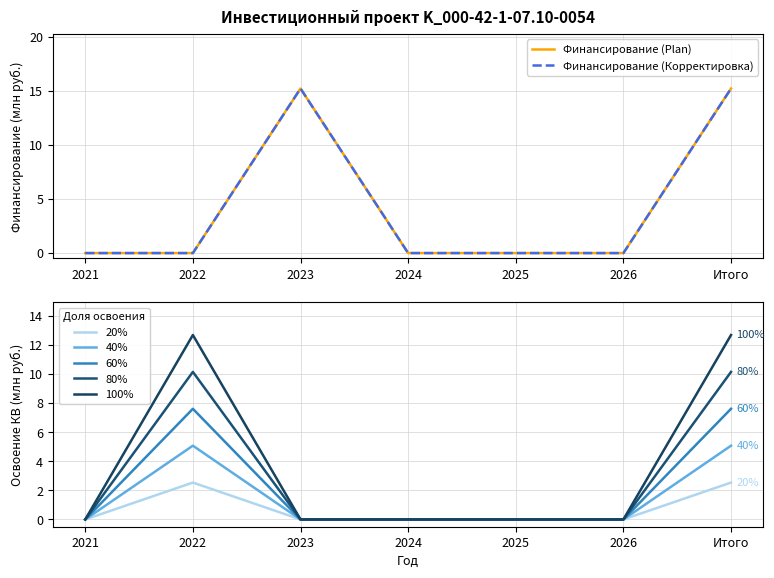

Which label corresponds to the smallest value in the chart?

2021